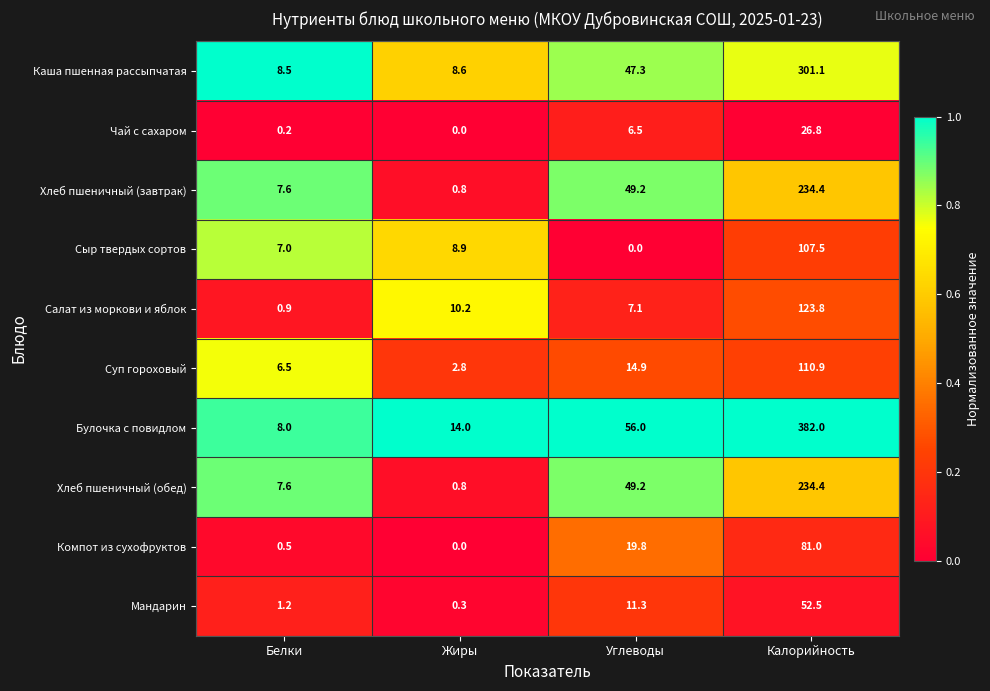

Which series has the widest spread of values?

Булочка с повидлом